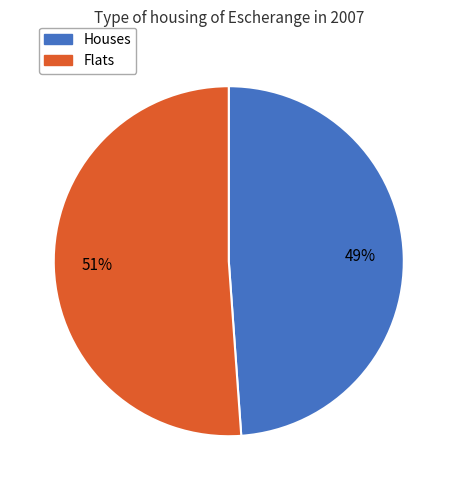

To the nearest percent, what is the average slice percentage?

50%